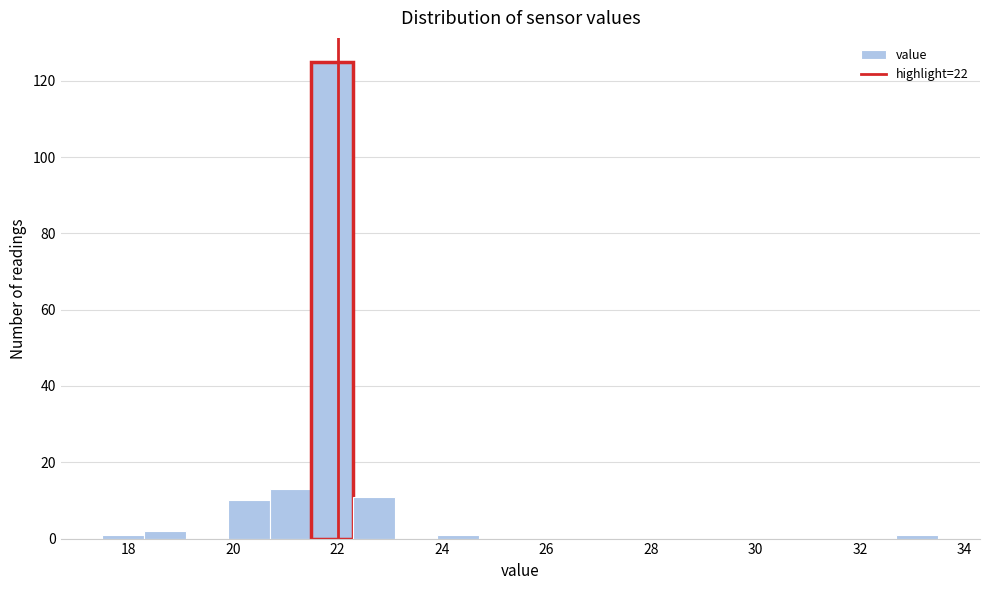

Reading left to right, list every bar in this chart as the range it spans on the x-axis followed by its height. Neither the bar edges nor the heights are printed on the chart, so give them approximately, as read against the axes.

17.5 to 18.3: under 2
18.3 to 19.1: 2
19.1 to 19.9: 0
19.9 to 20.7: 10
20.7 to 21.5: 14
21.5 to 22.3: 126
22.3 to 23.1: 12
23.1 to 23.9: 0
23.9 to 24.7: under 2
24.7 to 25.5: 0
25.5 to 26.3: 0
26.3 to 27.1: 0
27.1 to 27.9: 0
27.9 to 28.7: 0
28.7 to 29.5: 0
29.5 to 30.3: 0
30.3 to 31.1: 0
31.1 to 31.9: 0
31.9 to 32.7: 0
32.7 to 33.5: under 2